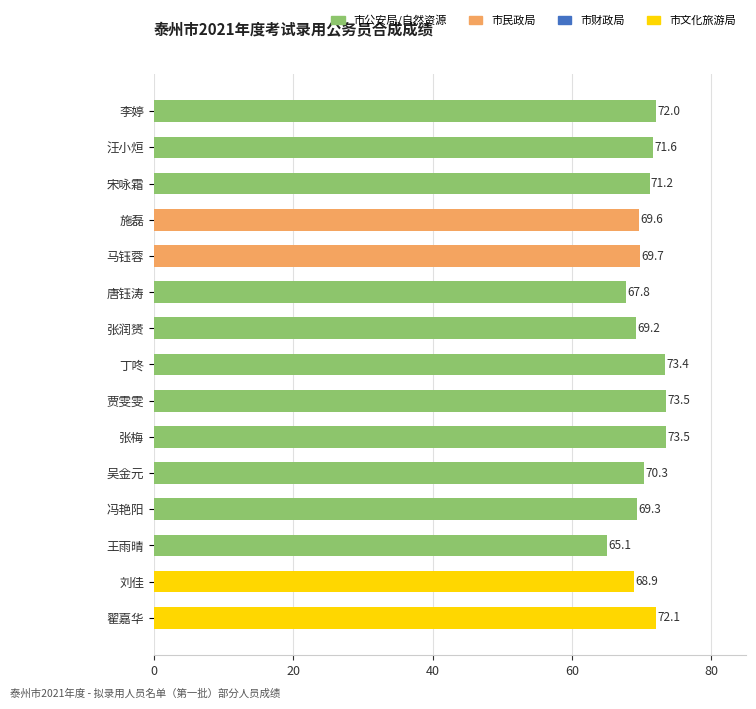

What is the smallest value displayed?

65.1